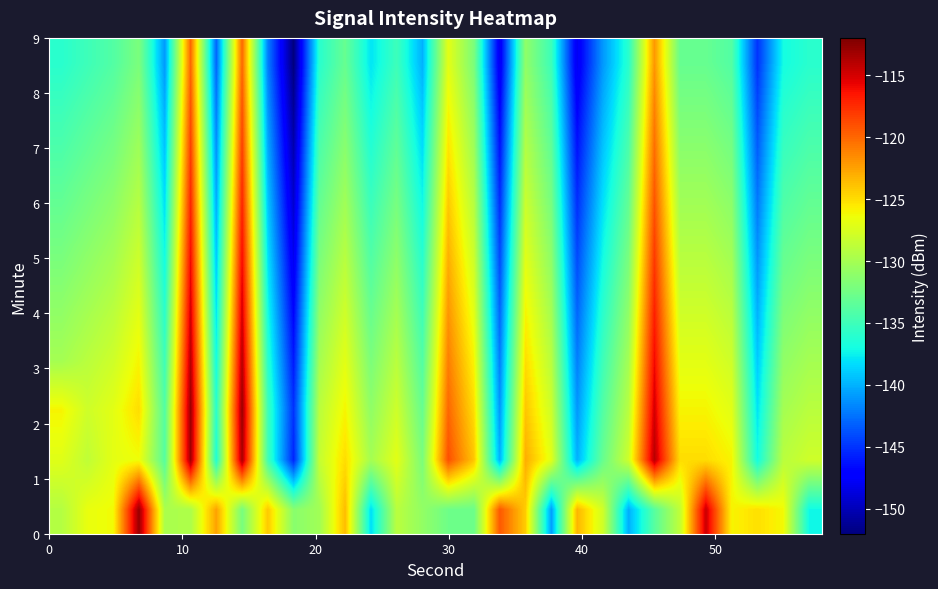

What is the smallest value displayed?

-152.0